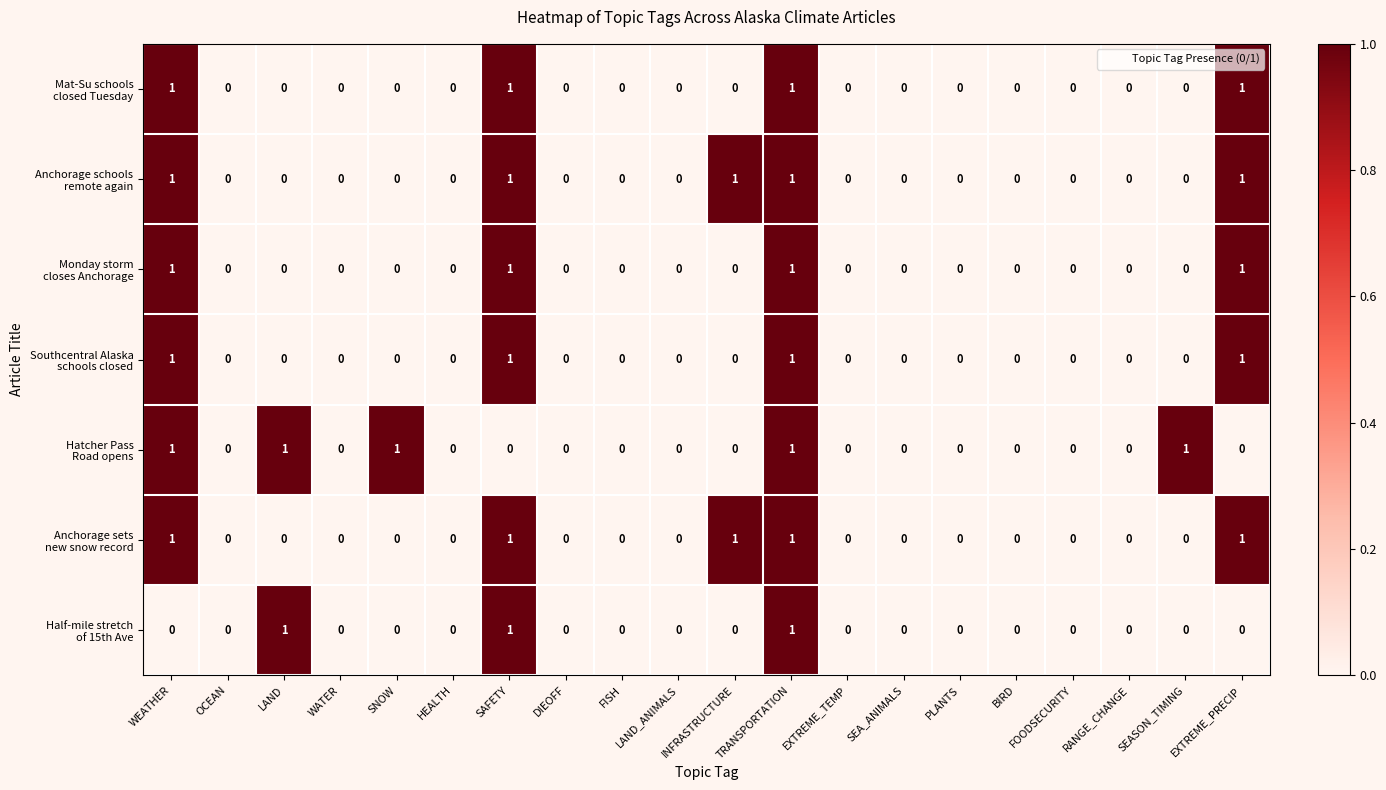

Count the number of categories in the chart.

20